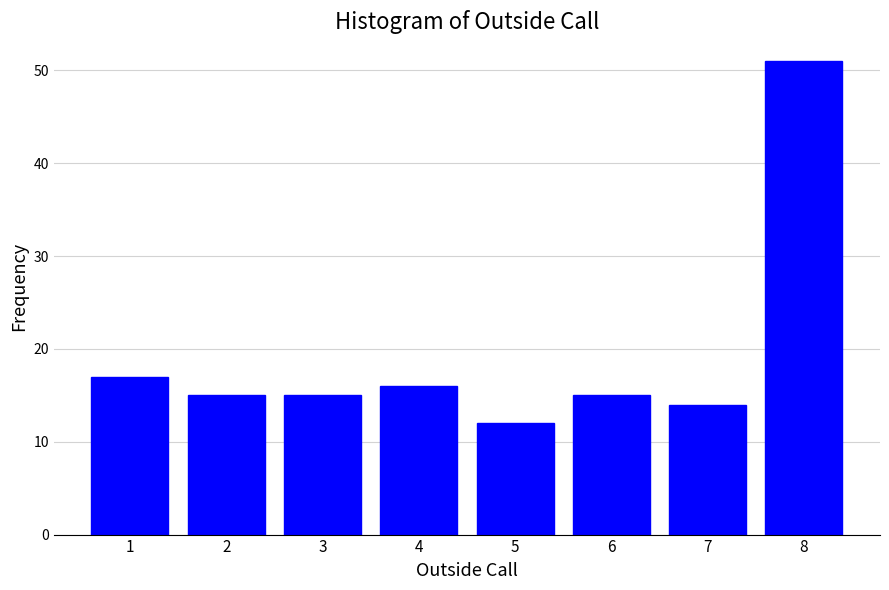

Reading left to right, what are all the values shown in this chart?

1=17	2=15	3=15	4=16	5=12	6=15	7=14	8=51